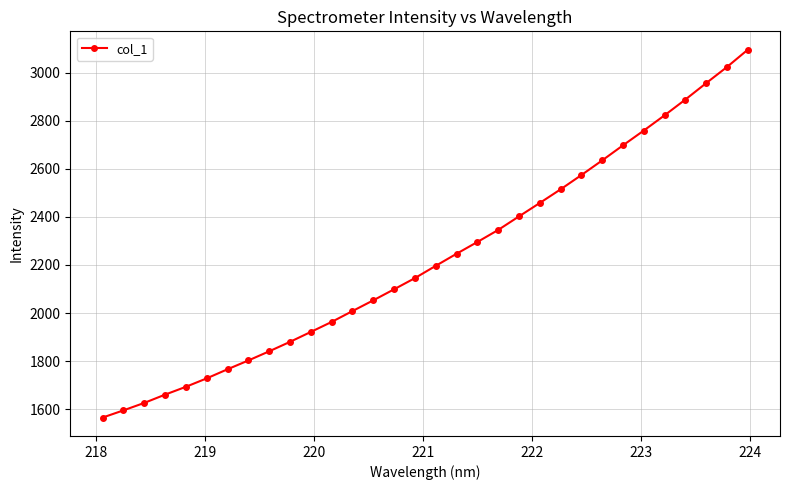

What is the value of the 23rd point from the left?

2514.3